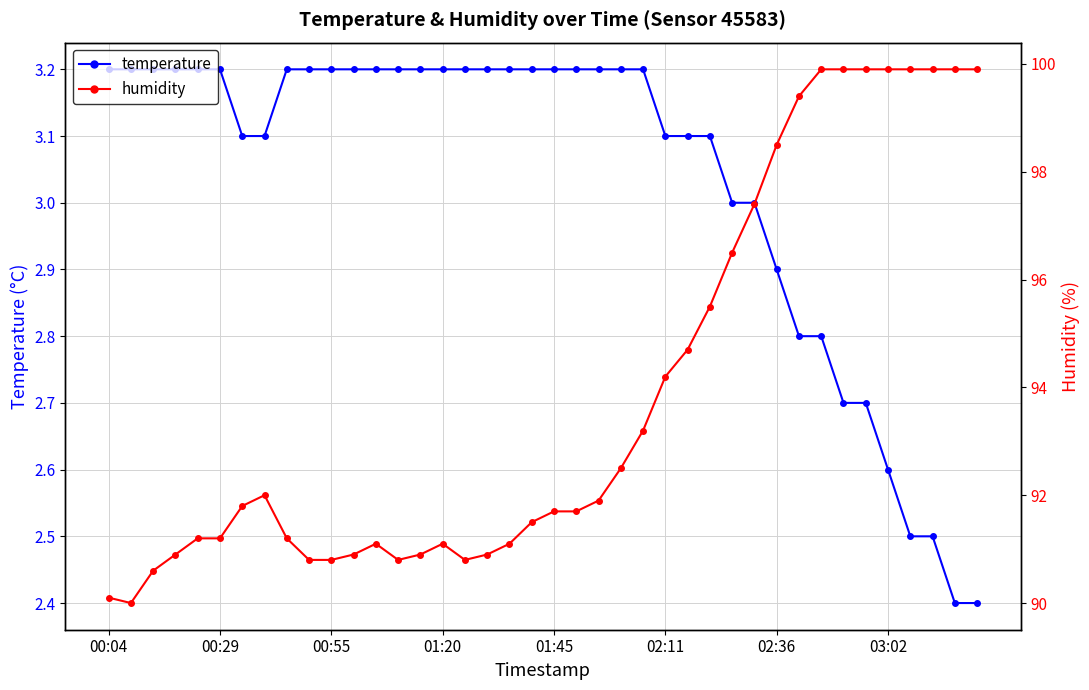

At how many categories does at least one series exceed 24?

40